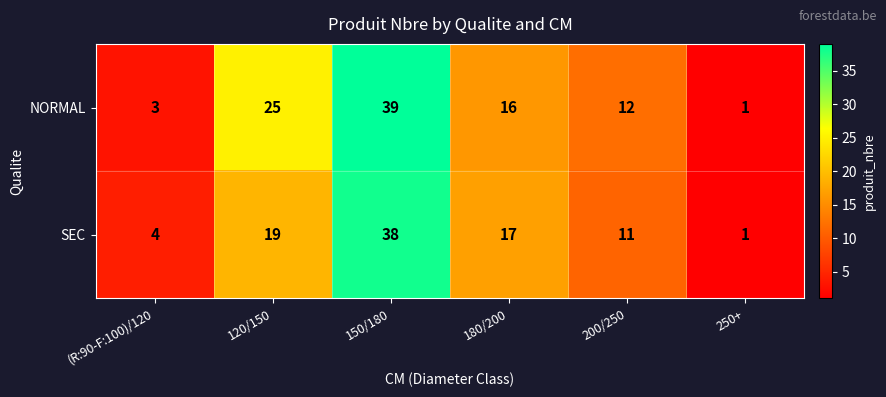

How many categories are shown in the chart?

6